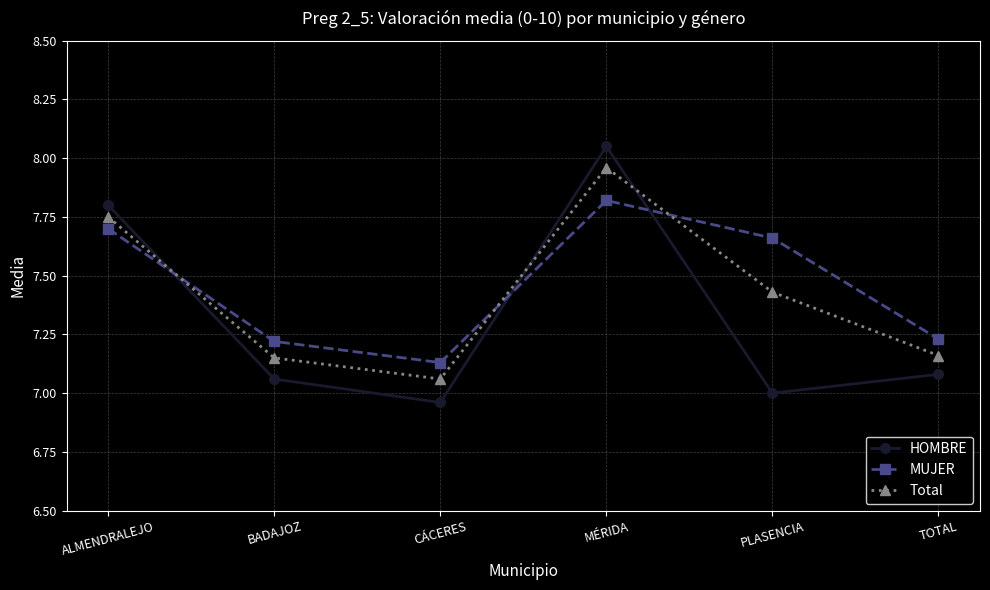

List the series in order of their overall mean, lowest first.

HOMBRE, Total, MUJER